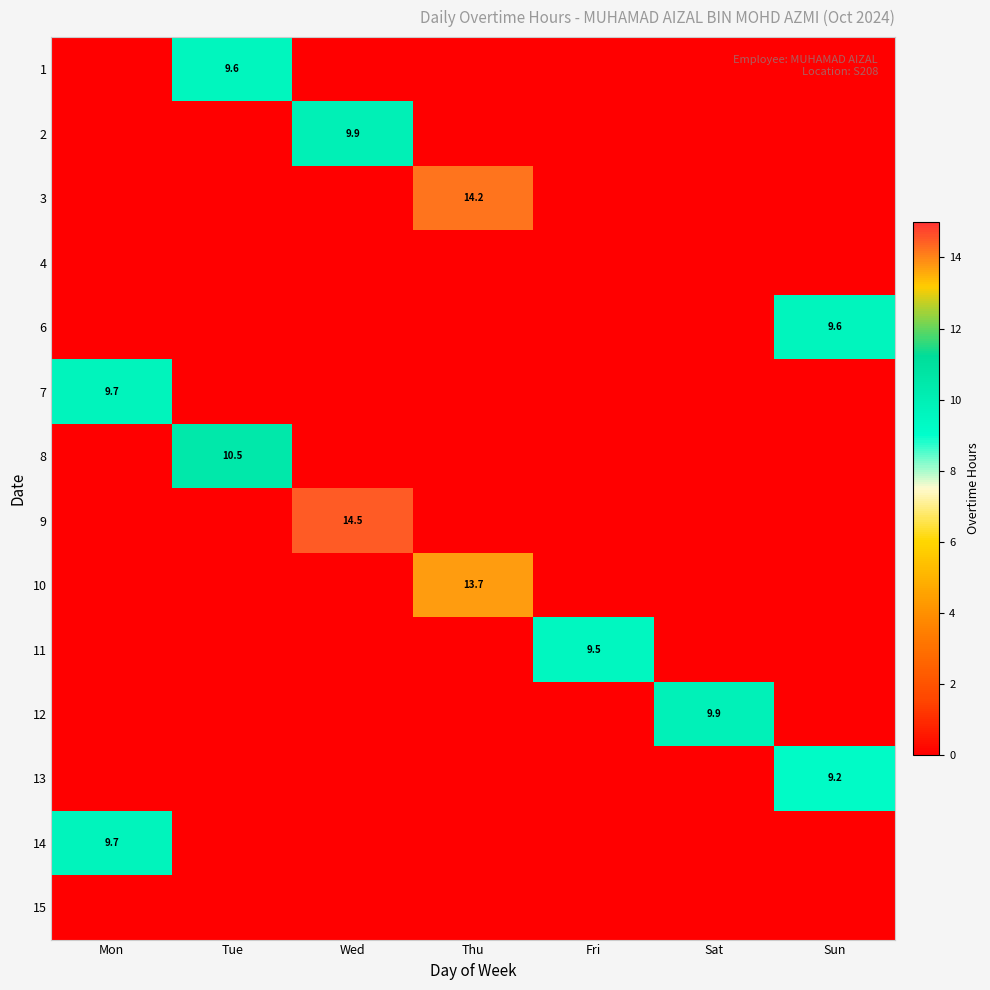

At how many categories does at least one series exceed 12?

2